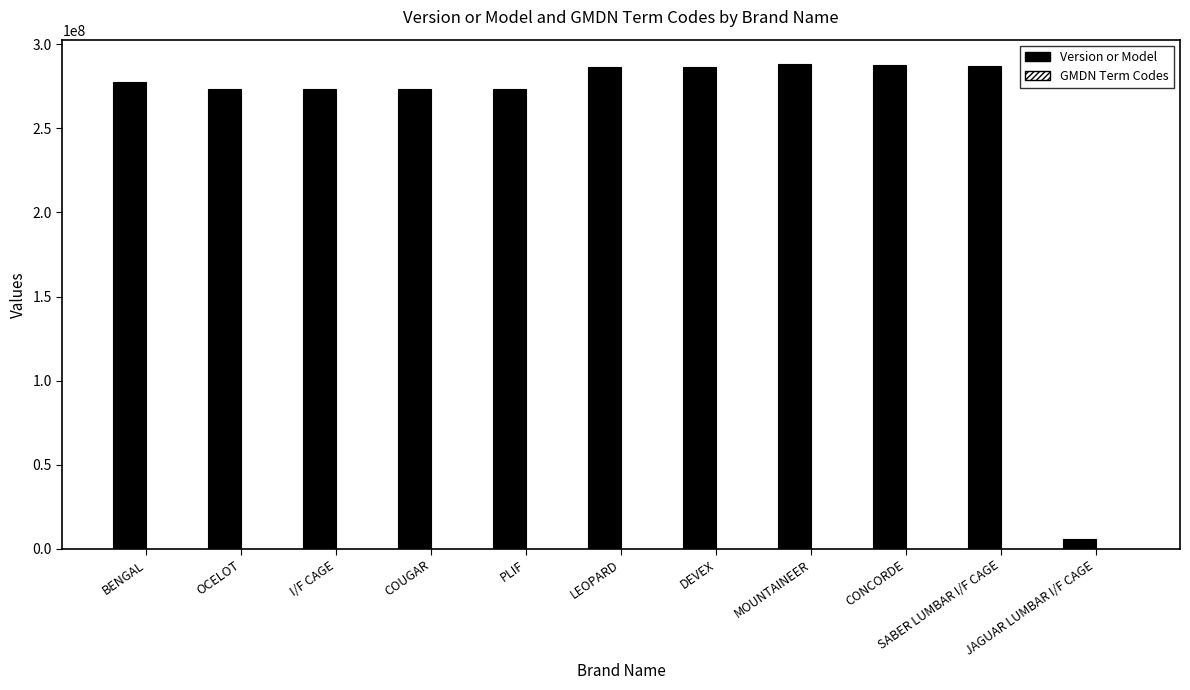

What is the greatest value displayed?

288320202